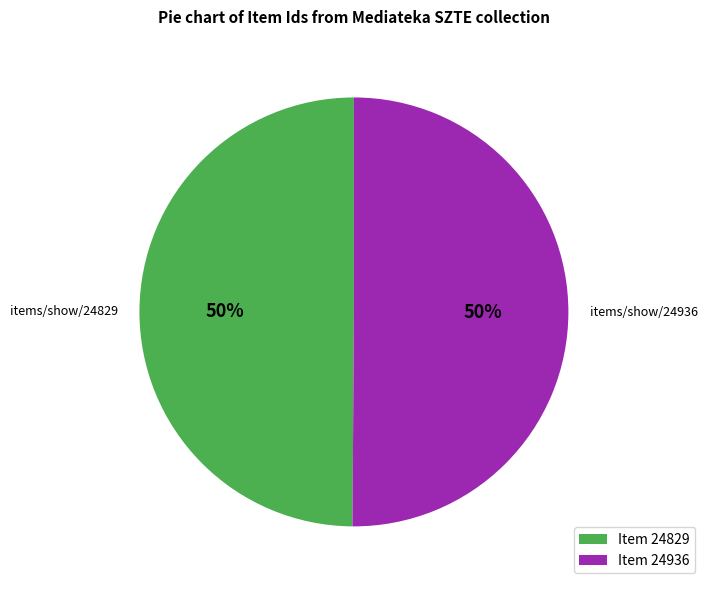

Is it true that items/show/24829 is 50% of the pie?

True